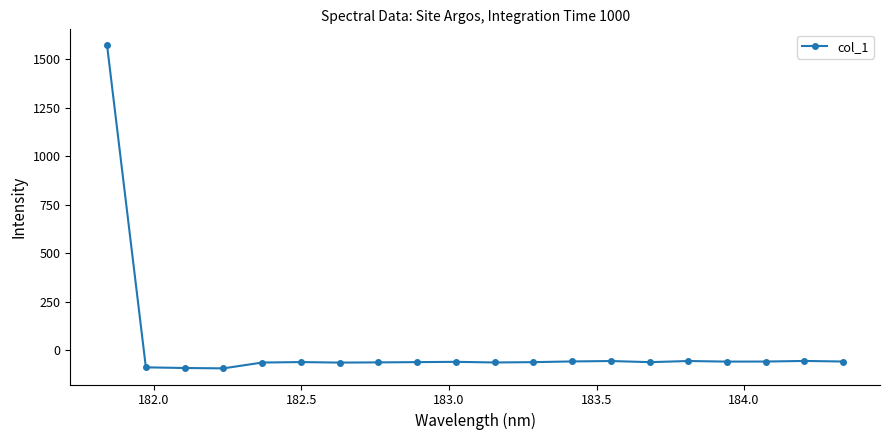

What is the value of the 1st point from the left?

1570.1